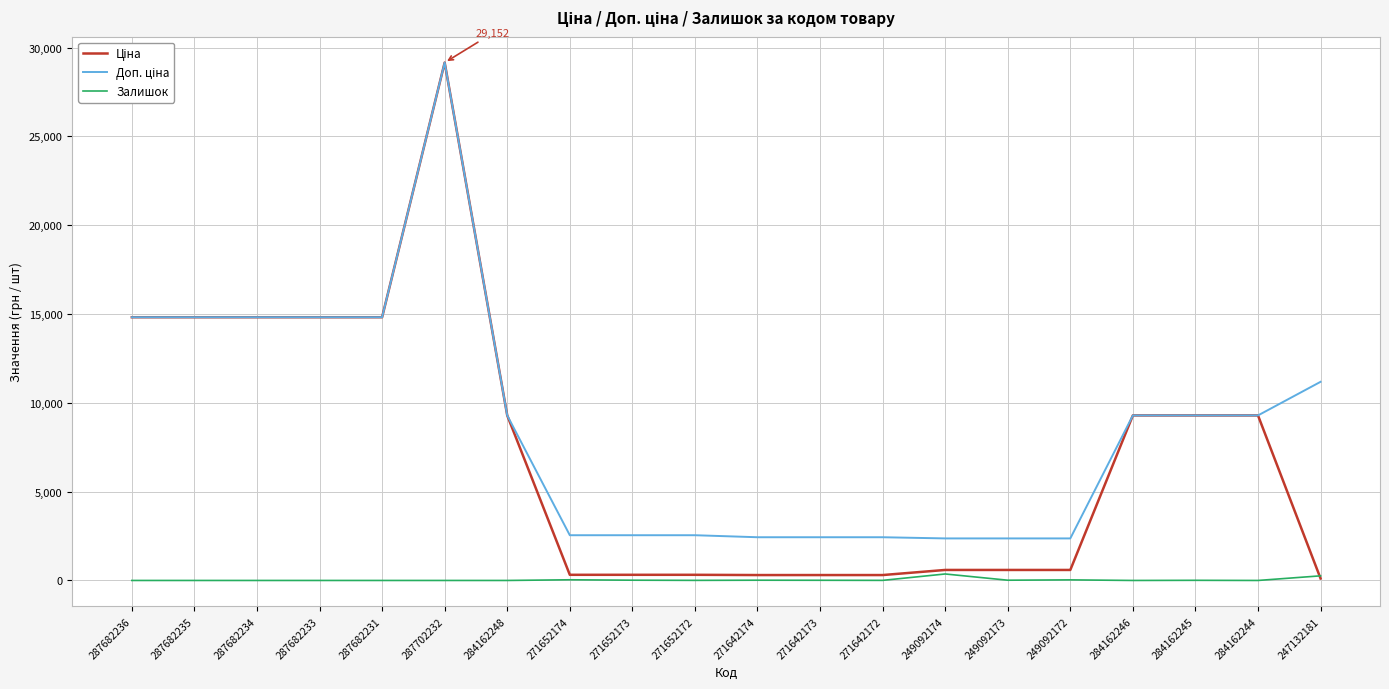

Which label corresponds to the largest value in the chart?

287702232